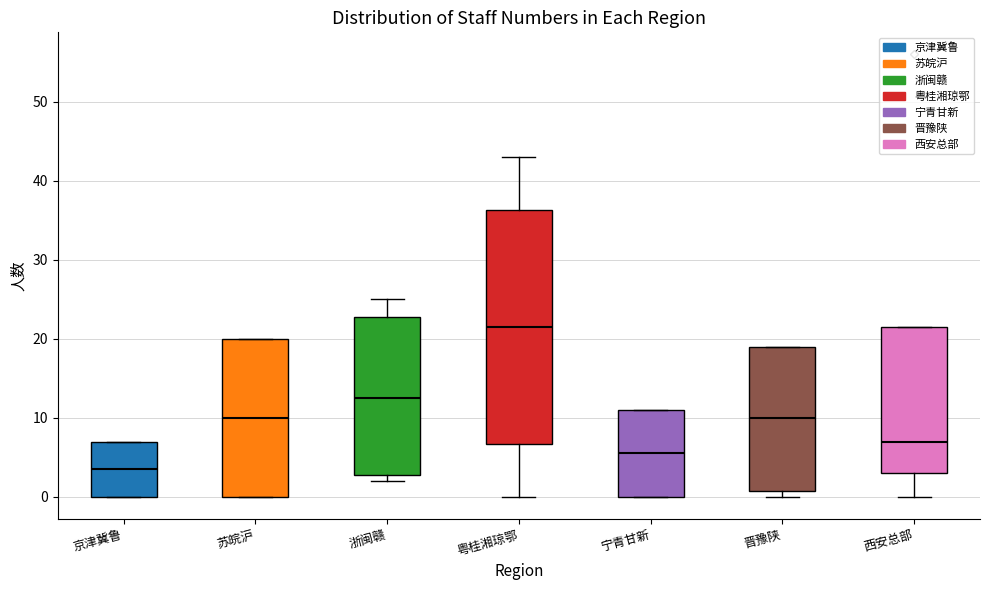

Where does the median line of the box for 宁青甘新 sit on the y-axis? The values are not printed on the chart, so give them approximately, as read against the axis.

6